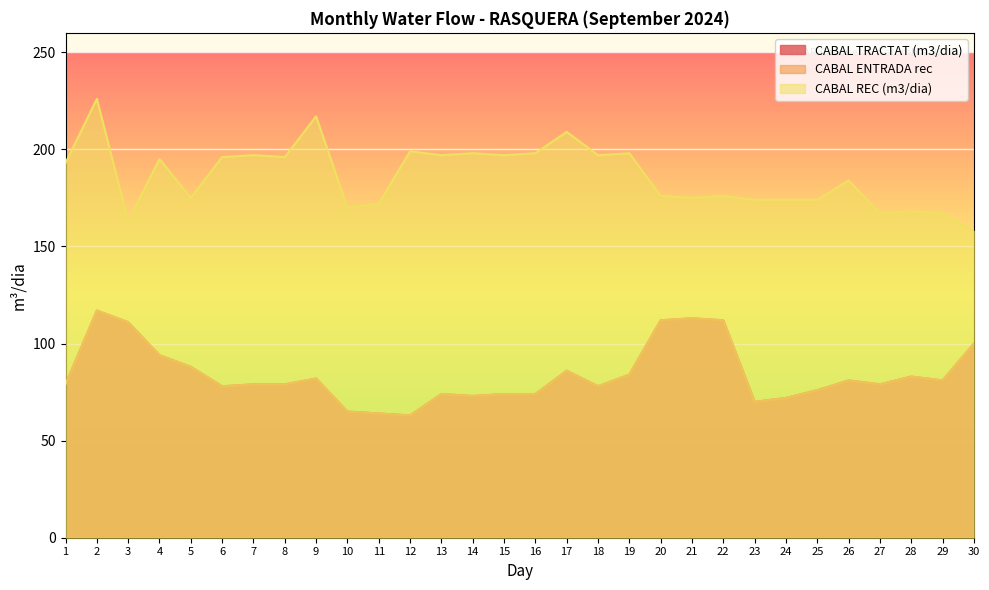

The CABAL TRACTAT (m3/dia) series shows 58 at 4. True or false?

False